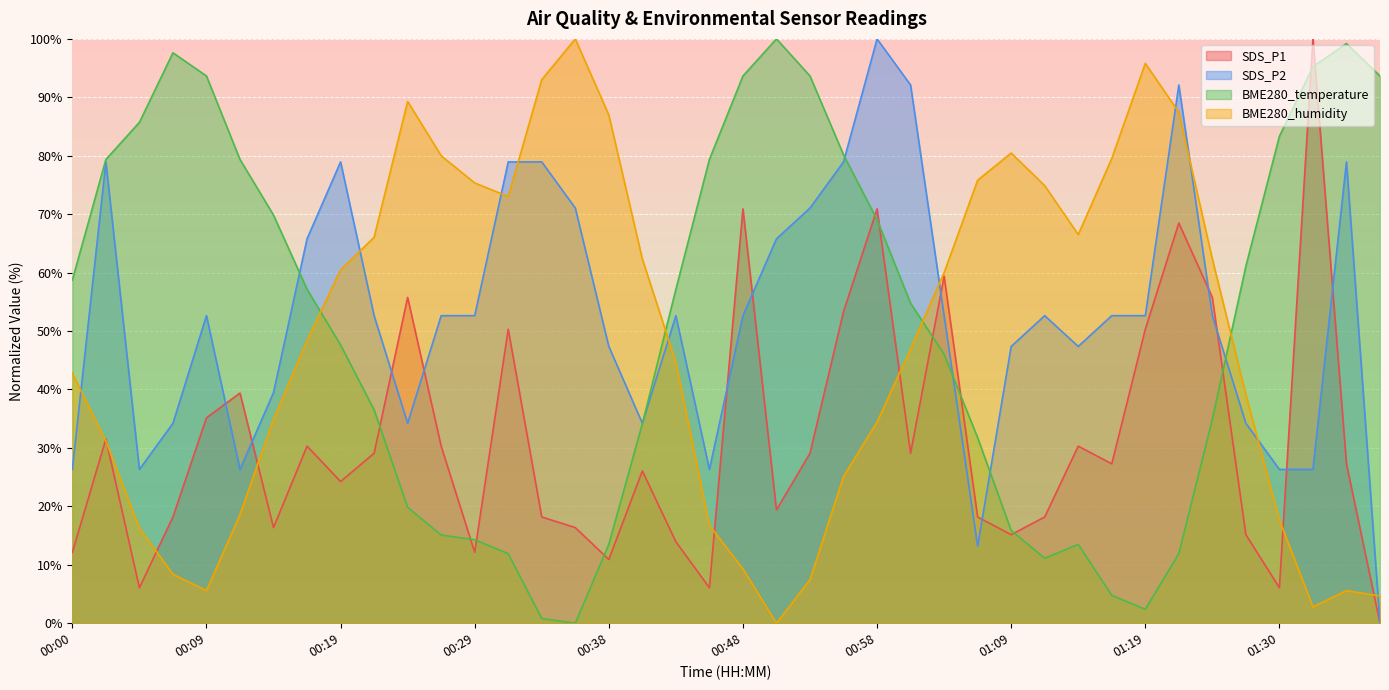

How many intersections are there between SDS_P2 and BME280_humidity?

10